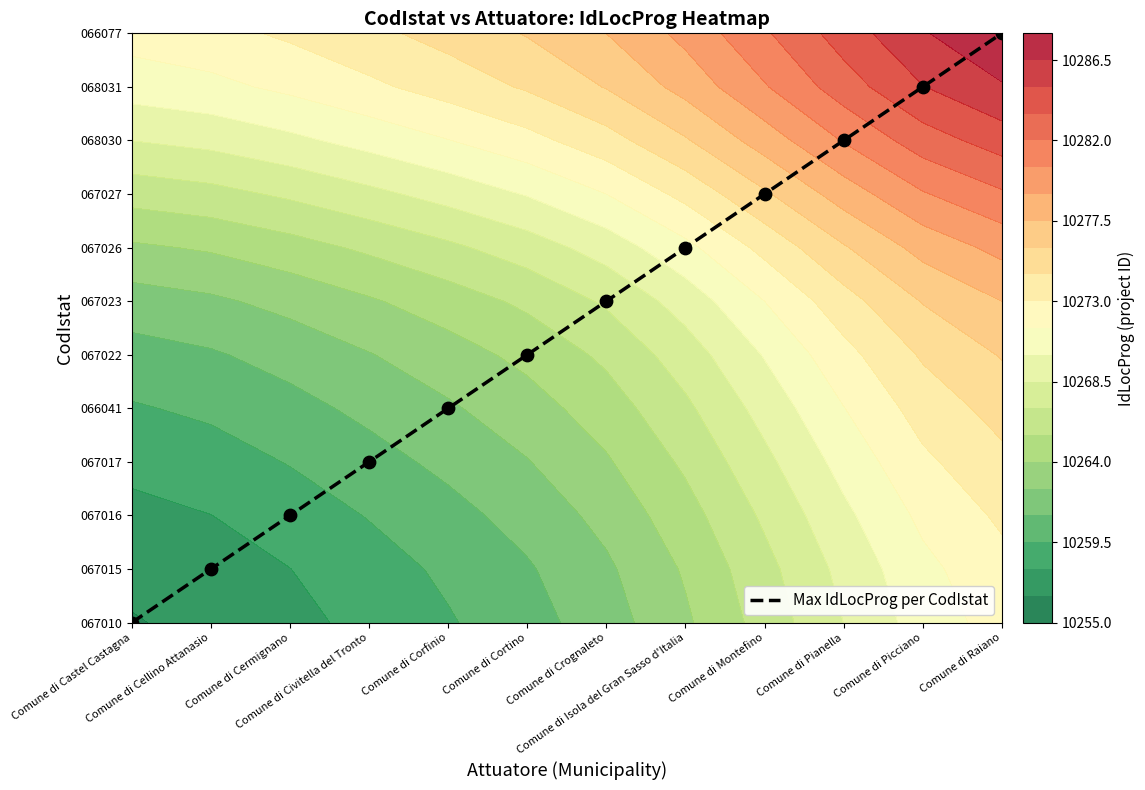

Reading left to right, extract all data points from this chart.

Comune di Castel Castagna=0	Comune di Cellino Attanasio=1	Comune di Cermignano=2	Comune di Civitella del Tronto=3	Comune di Corfinio=4	Comune di Cortino=5	Comune di Crognaleto=6	Comune di Isola del Gran Sasso d'Italia=7	Comune di Montefino=8	Comune di Pianella=9	Comune di Picciano=10	Comune di Raiano=11